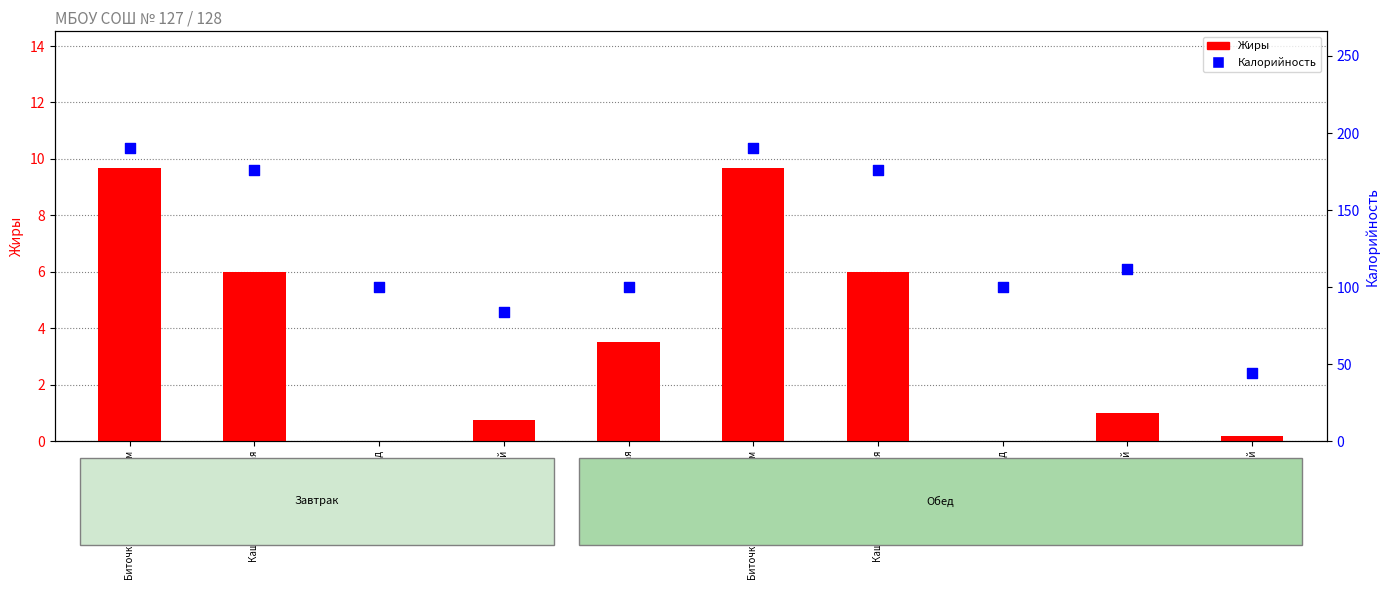

Is the value of Калорийность at Каша гречневая вязкая greater than the value of Жиры at Напиток из ягод?

Yes